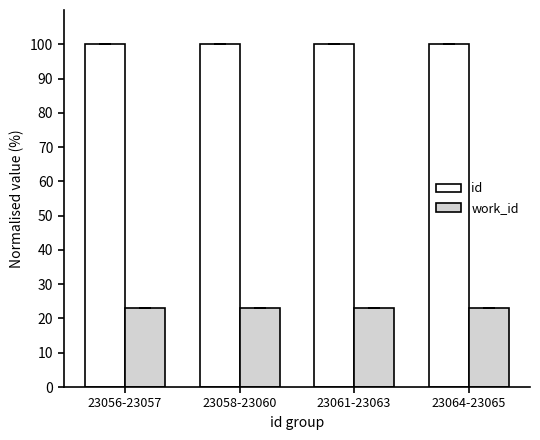

Is it true that work_id equals 23.0 at 23064-23065?

True